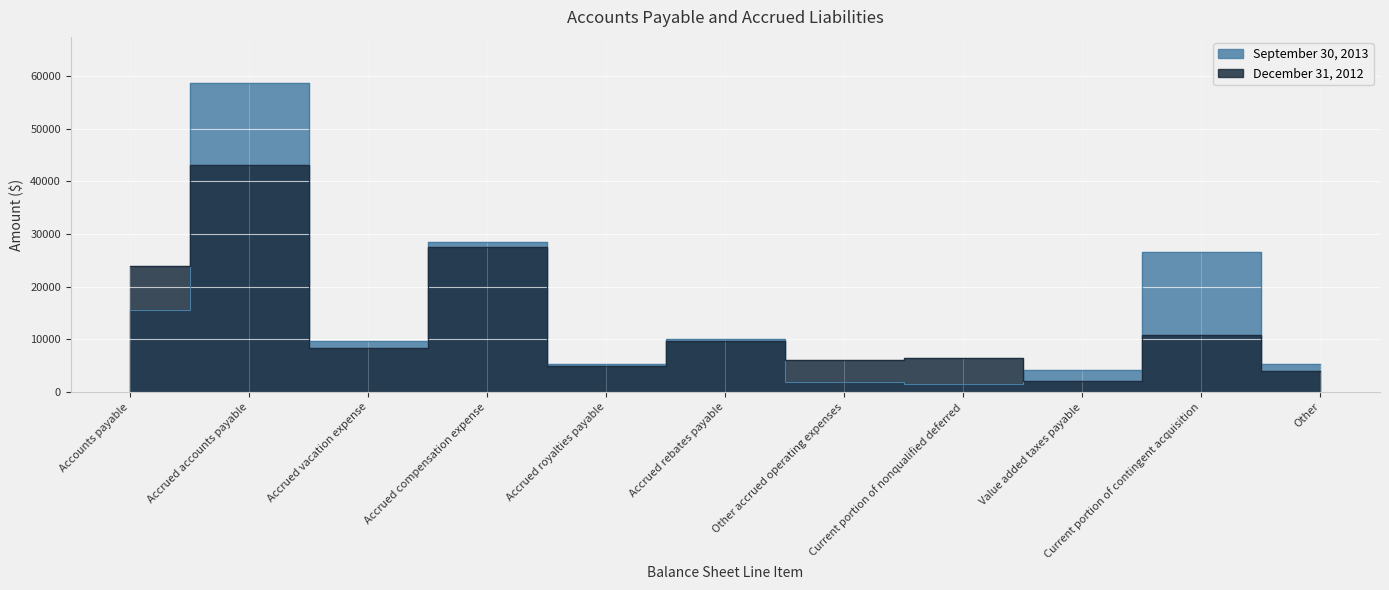

What is the total value across all series at Value added taxes payable?

6312